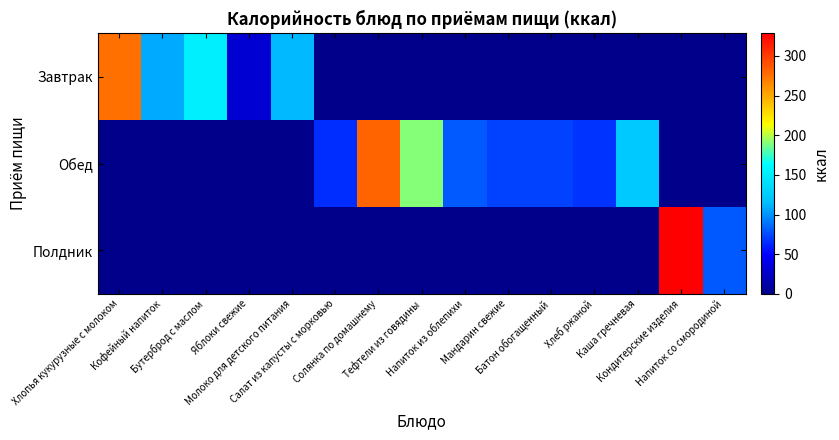

At which category does the chart reach its minimum across all series?

Салат из капусты с морковью